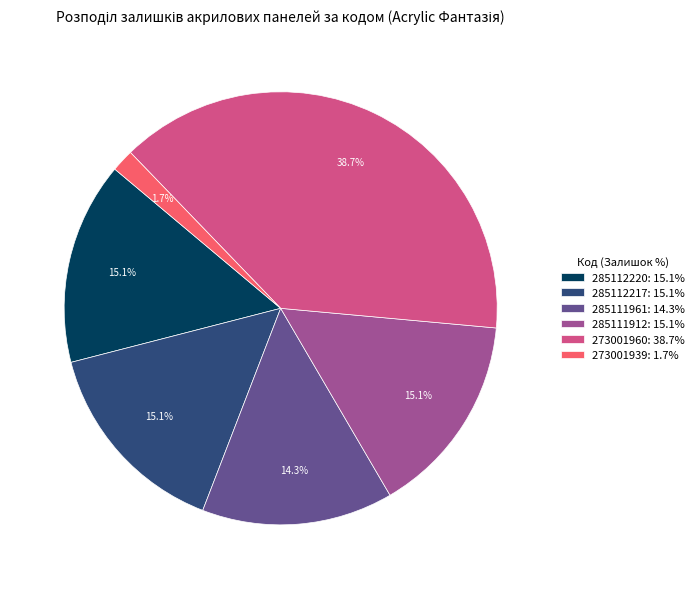

How many slices are in this pie chart?

6